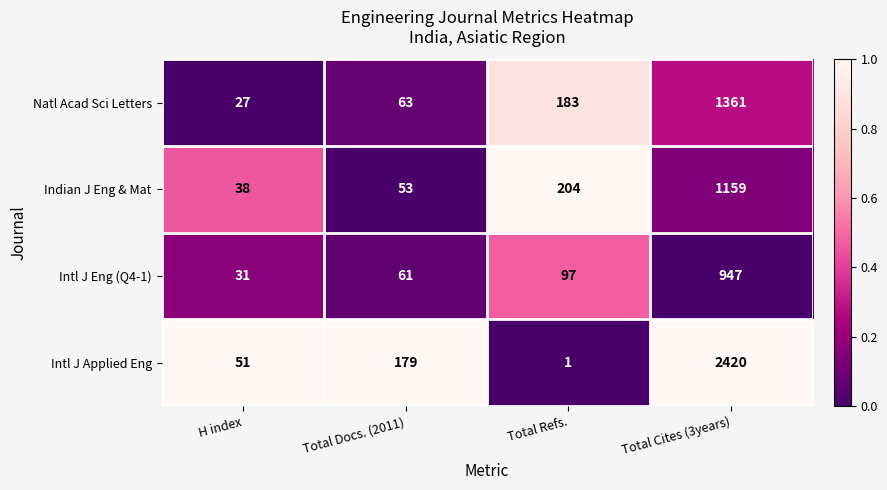

At which label is Intl J Applied Eng closest to 1210?

Total Docs. (2011)